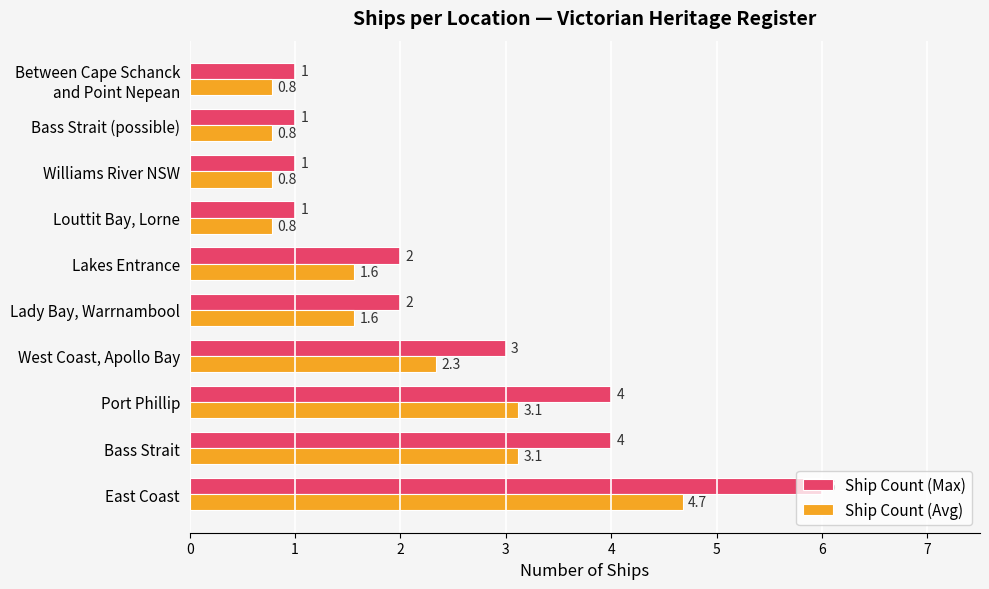

Rank the series by their average value, from highest to lowest.

Ship Count (Max), Ship Count (Avg)